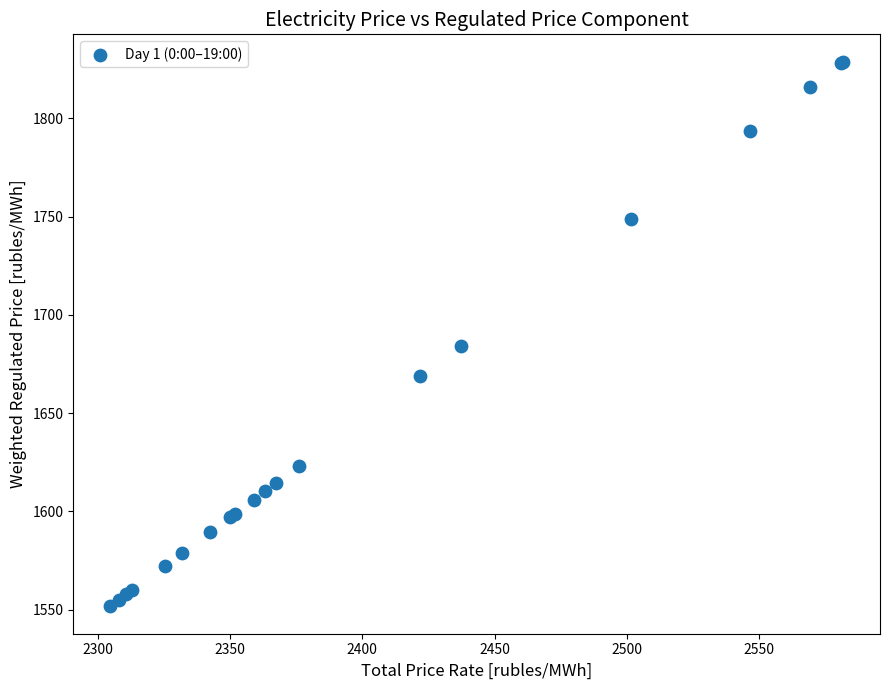

What Y value in the scatter plot is closest to 1690?

1684.2